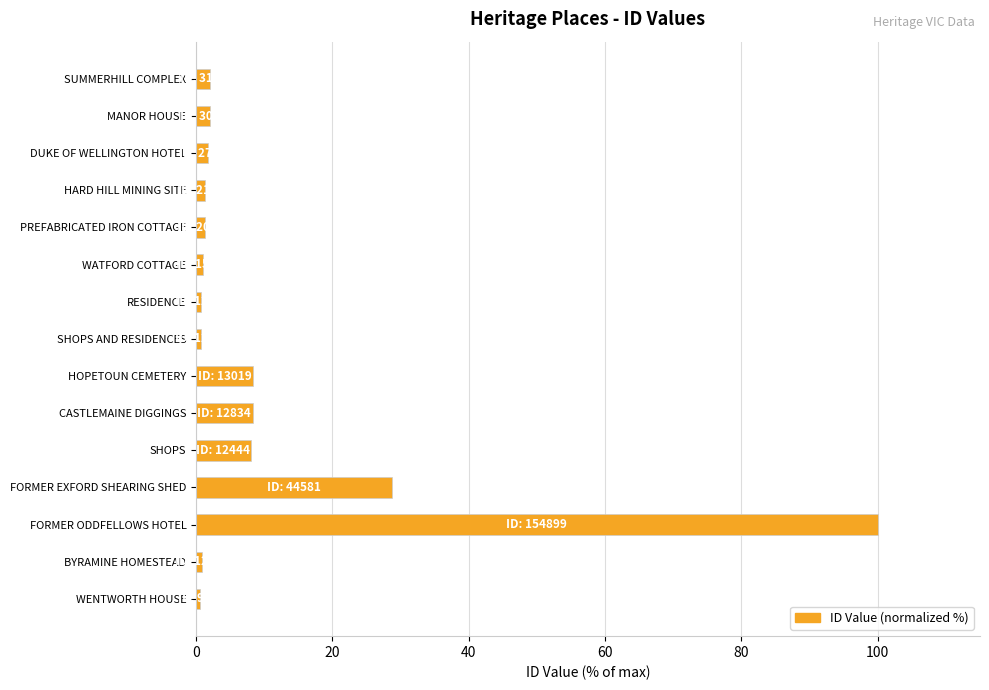

What is the sum of the values at SHOPS and FORMER ODDFELLOWS HOTEL?

108.0